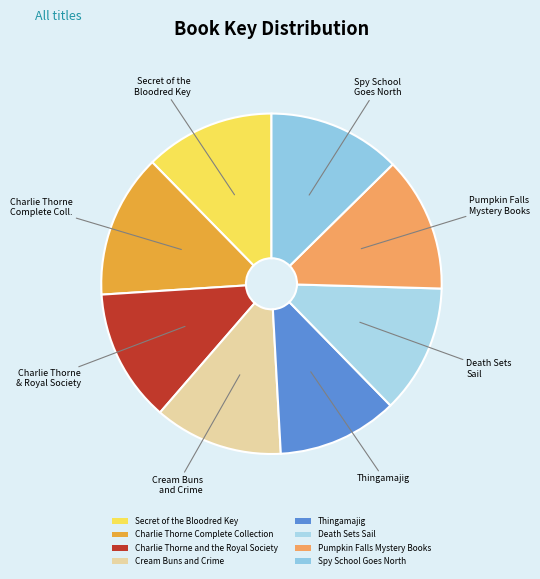

Combined, do Death Sets Sail and Spy School Goes North account for over 50%?

No